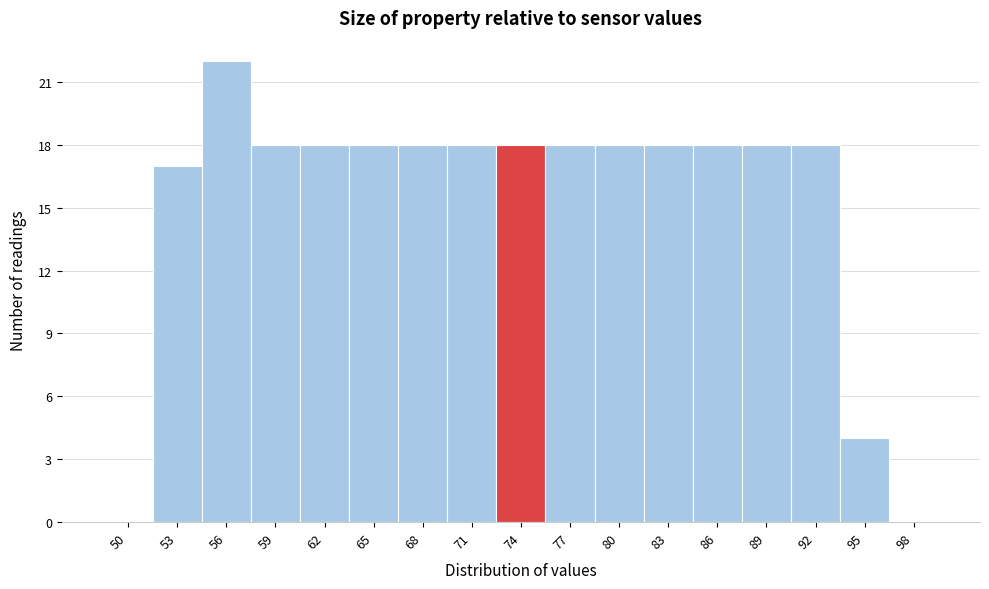

Reading right to left, what are all the values shown in this chart?

98=0	95=4	92=18	89=18	86=18	83=18	80=18	77=18	74=18	71=18	68=18	65=18	62=18	59=18	56=22	53=17	50=0